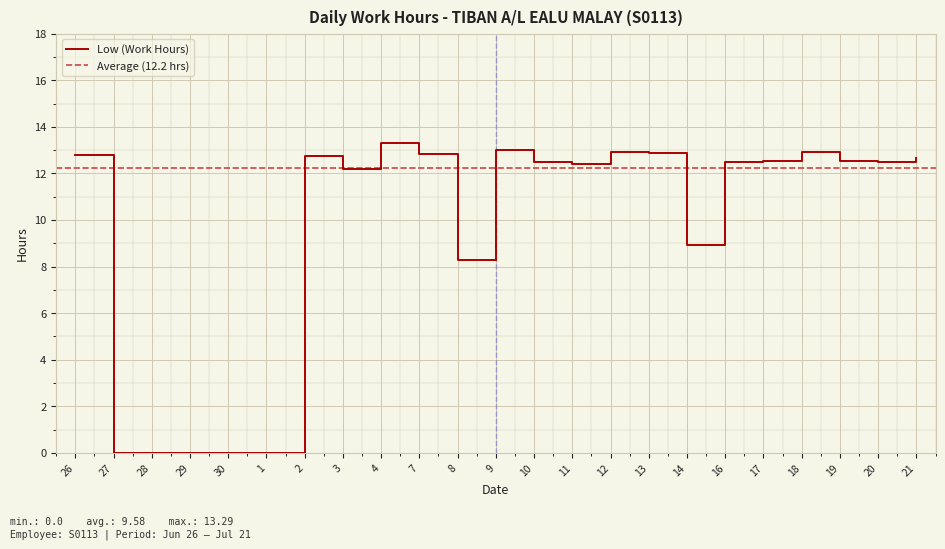

Reading left to right, transcribe all the data shown in this chart.

26=12.8	27=0.0	28=0.0	29=0.0	30=0.0	1=0.0	2=12.8	3=12.2	4=13.3	7=12.8	8=8.3	9=13.0	10=12.5	11=12.4	12=12.9	13=12.9	14=8.9	16=12.5	17=12.6	18=12.9	19=12.5	20=12.5	21=12.7